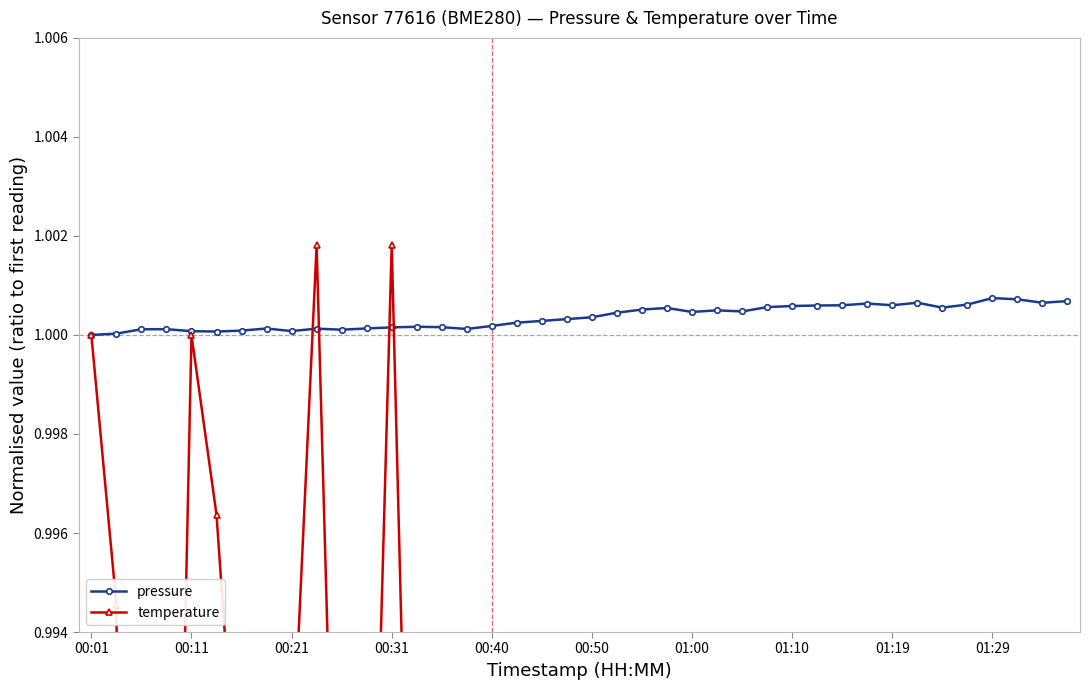

List the series in order of their peak value, lowest first.

pressure, temperature